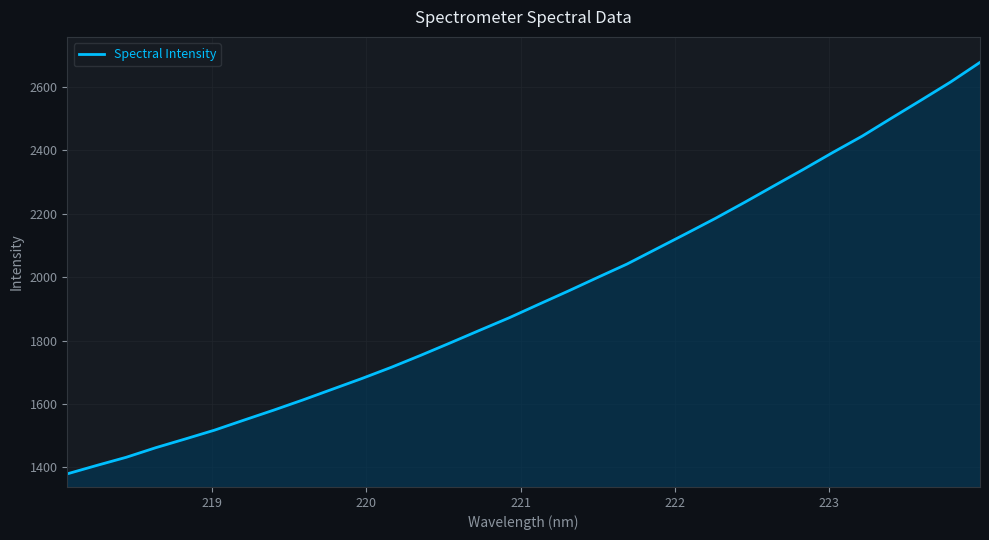

What is the smallest value displayed?

1380.0